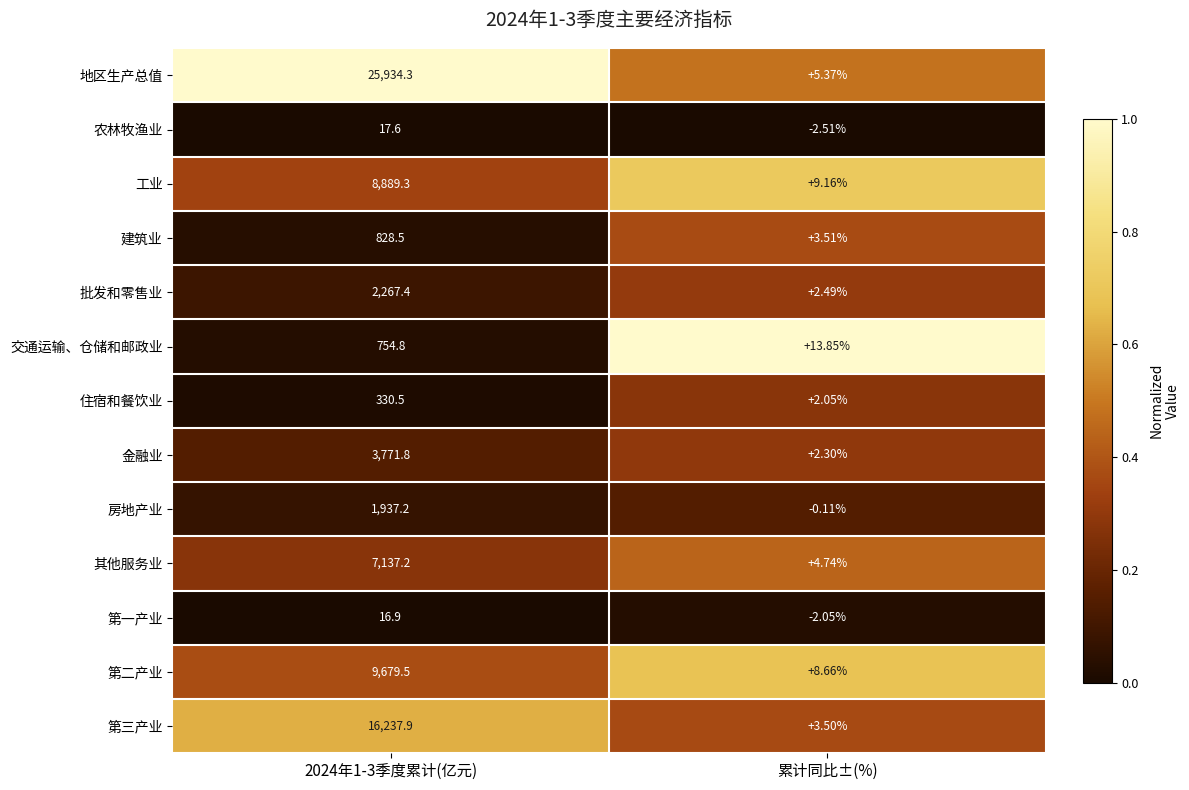

List the series in order of their peak value, highest first.

地区生产总值, 第三产业, 第二产业, 工业, 其他服务业, 金融业, 批发和零售业, 房地产业, 建筑业, 交通运输、仓储和邮政业, 住宿和餐饮业, 农林牧渔业, 第一产业